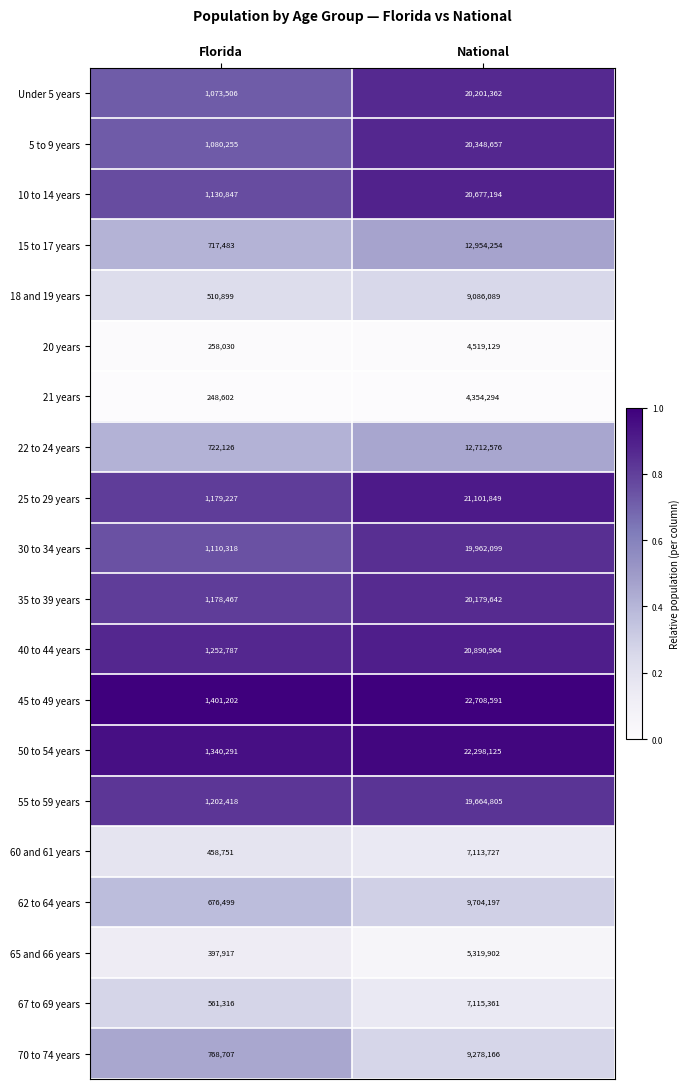

What is the difference between the 15 to 17 years values at Florida and National?

12236771